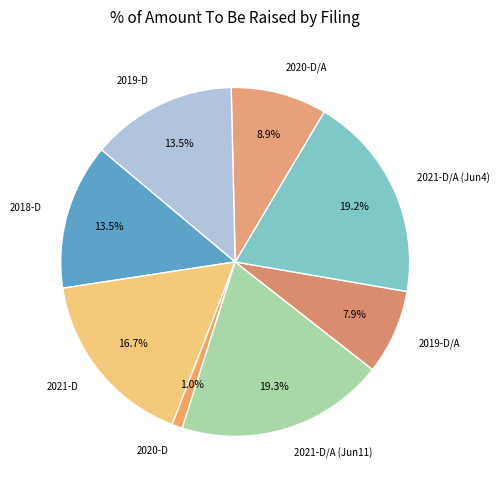

Is there a majority slice in this chart?

No